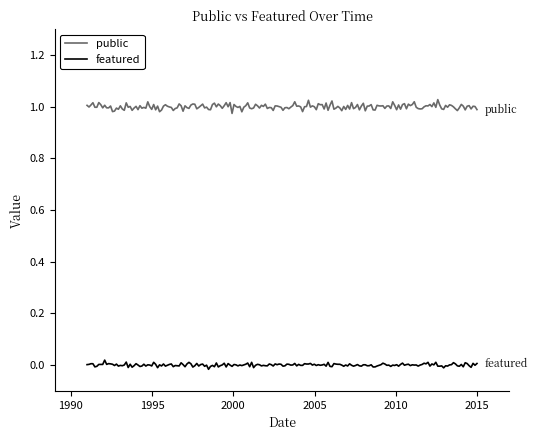

Which series has the largest total across all categories?

public